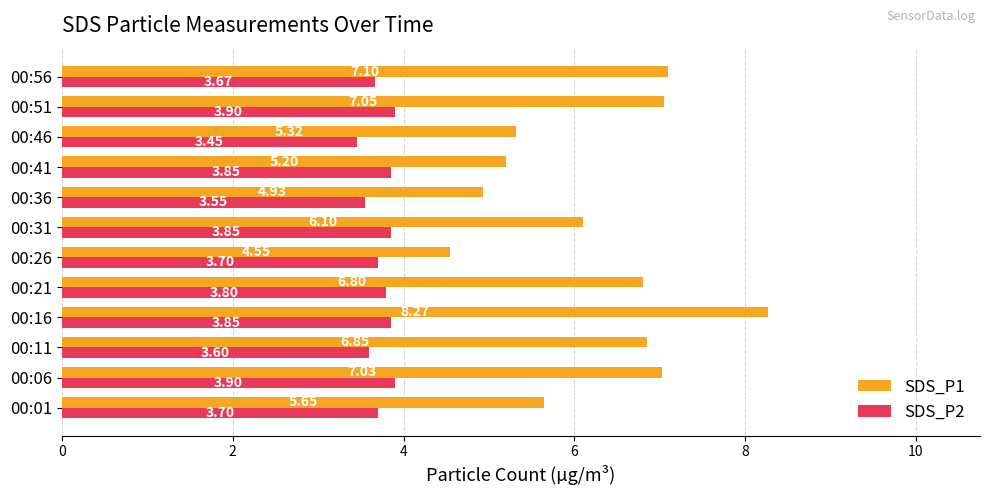

What is the difference between the SDS_P1 values at 00:51 and 00:01?

1.4